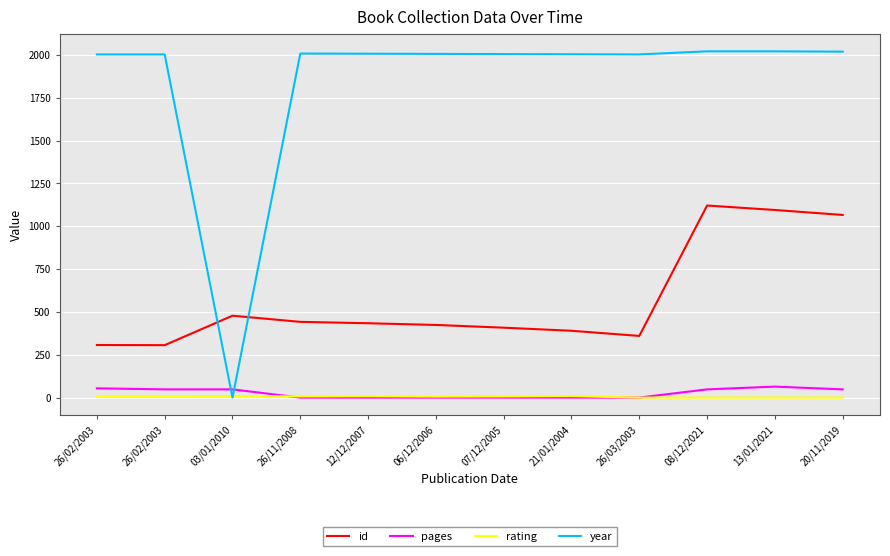

What are all the series names shown in the legend?

id, pages, rating, year